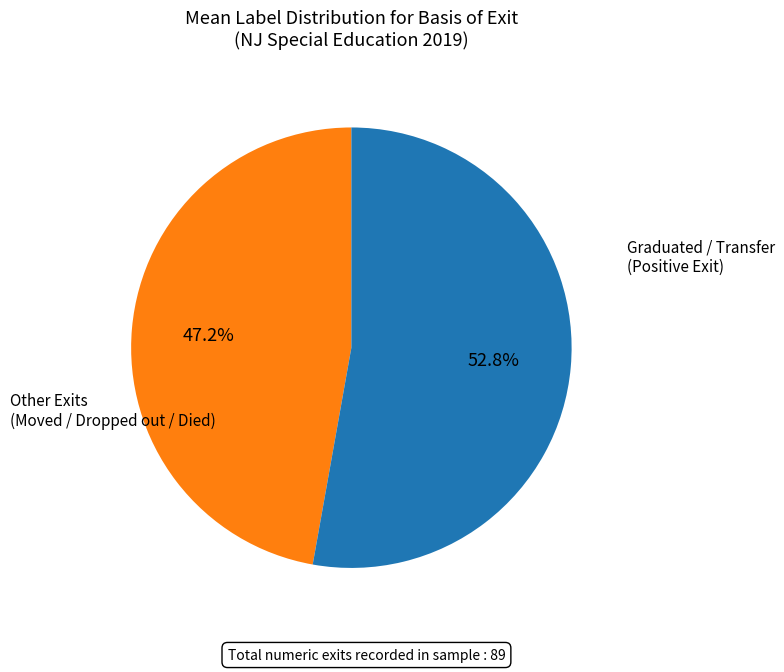

Does any single category account for the majority?

Yes